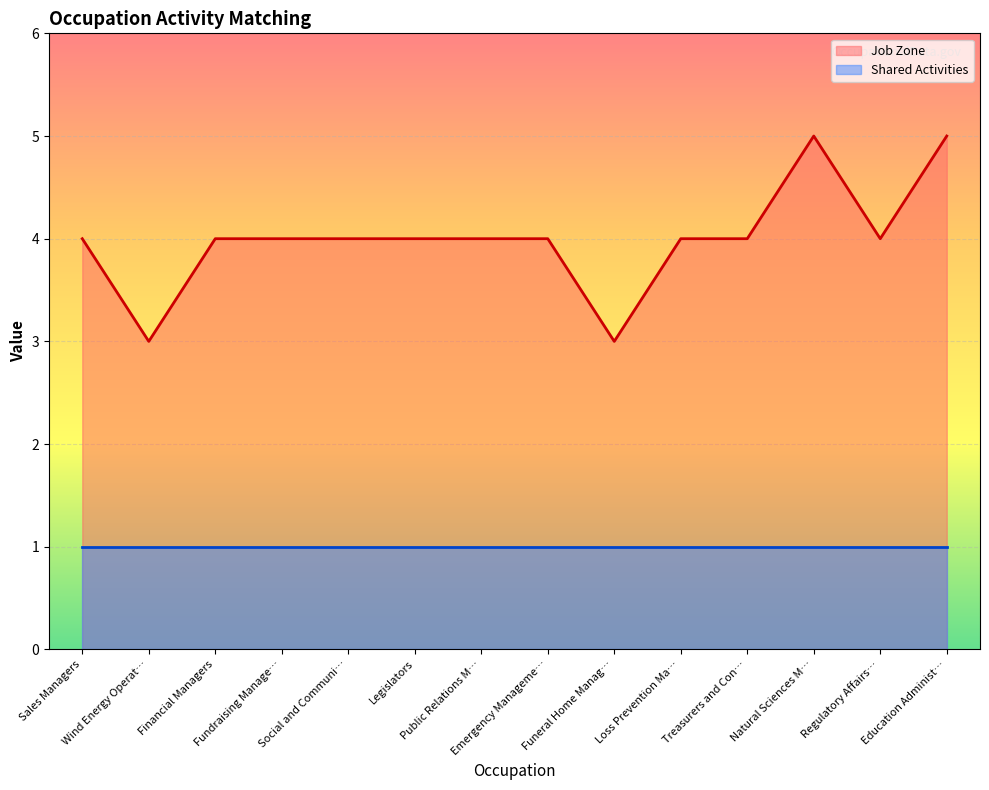

Count the values in the range 4 to 5.

12